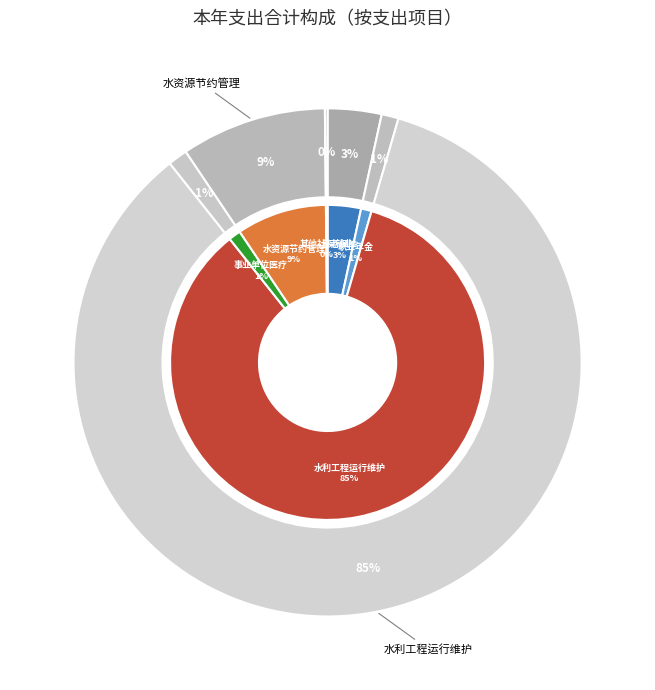

Combined, do 机关事业单位职业年金缴费支出 and 事业单位医疗 account for over 50%?

No